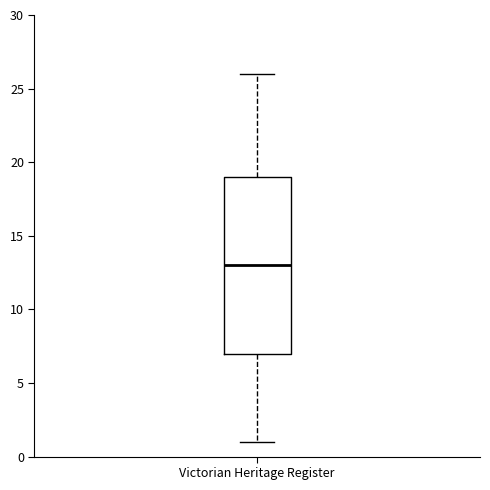

Where is the upper edge of the box for Victorian Heritage Register on the y-axis? The values are not printed on the chart, so give them approximately, as read against the axis.

19